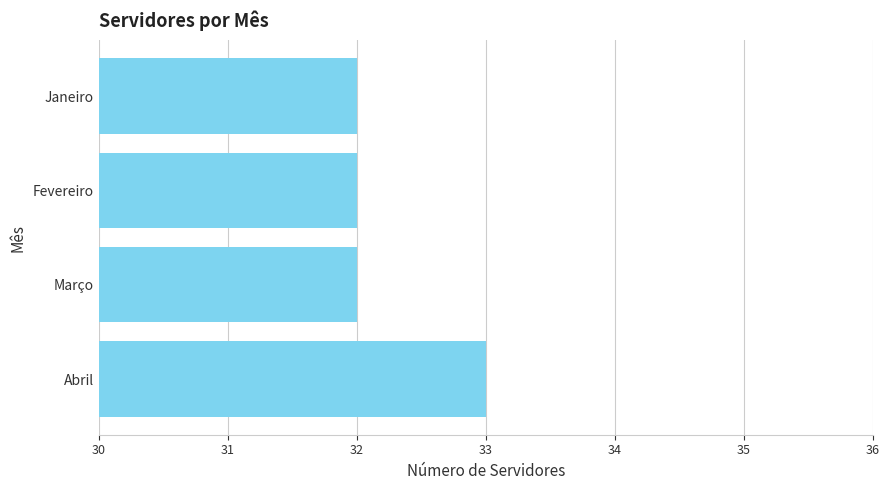

What is the sum of all values?

129